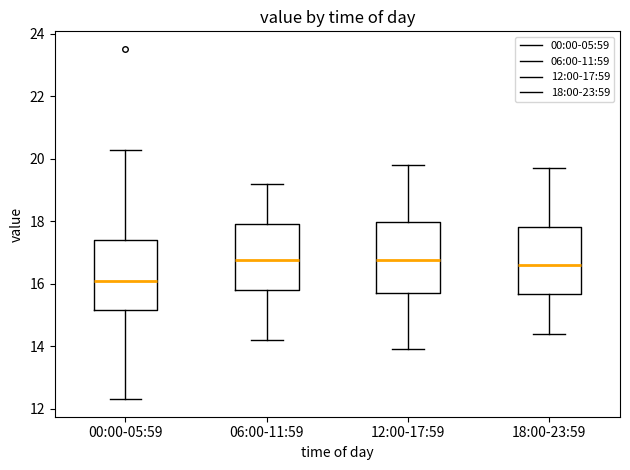

Reading left to right, transcribe this box plot: for each box, give where its median line is, the range the box spans, and where its two whiskers end, as read against the y-axis. The values are not printed on the chart, so give them approximately, as read against the axis.

00:00-05:59: median 16.0, box 15.2 to 17.4, whiskers 12.4 to 20.2
06:00-11:59: median 16.8, box 15.8 to 18.0, whiskers 14.2 to 19.2
12:00-17:59: median 16.8, box 15.6 to 18.0, whiskers 14.0 to 19.8
18:00-23:59: median 16.6, box 15.6 to 17.8, whiskers 14.4 to 19.8